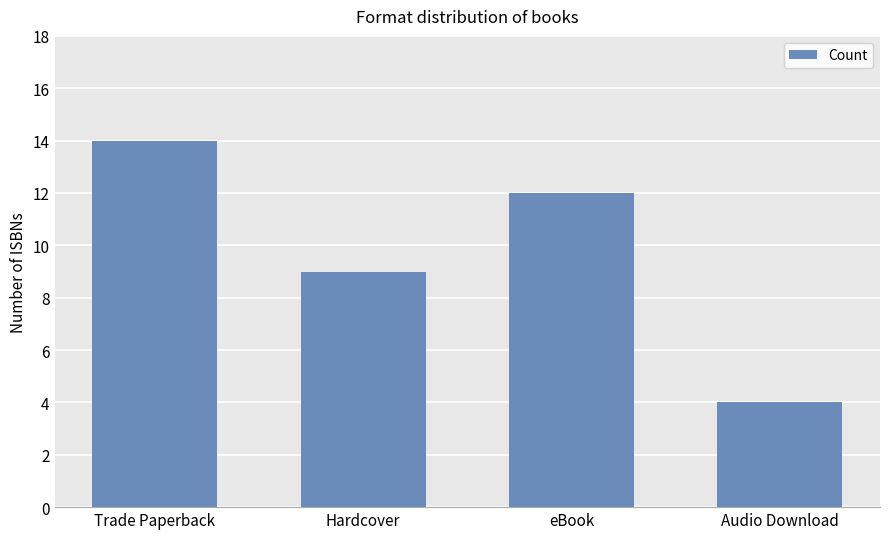

How many distinct data groups are displayed?

1